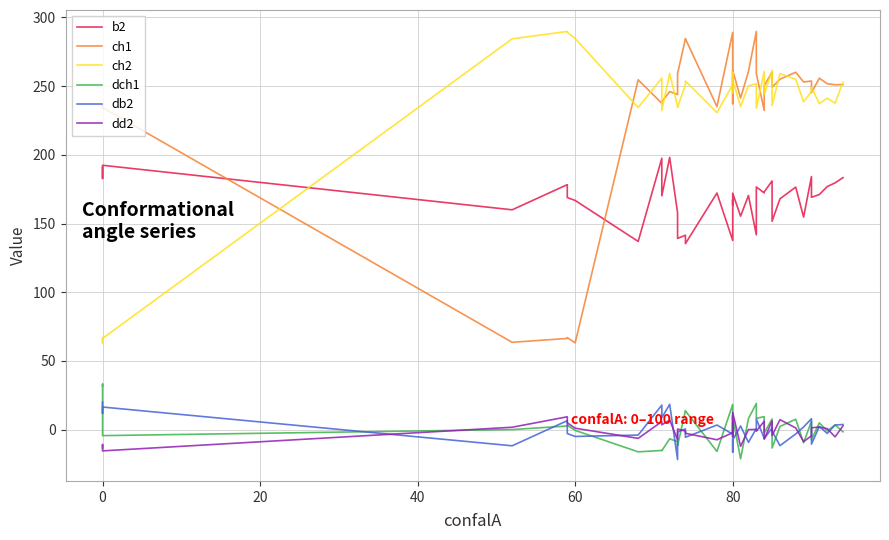

How many lines are shown in the chart?

6